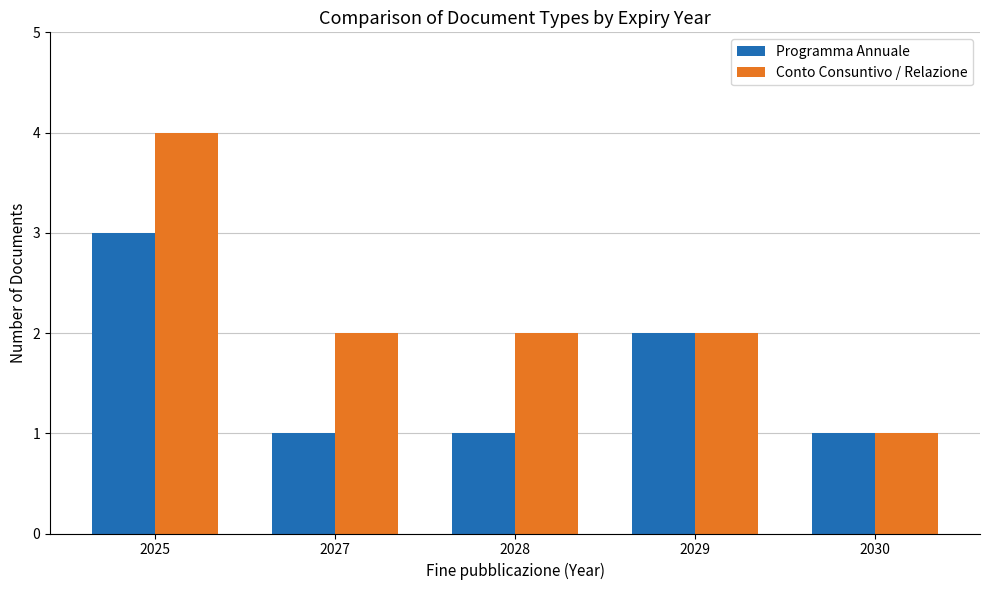

At which label does Conto Consuntivo / Relazione reach its peak?

2025